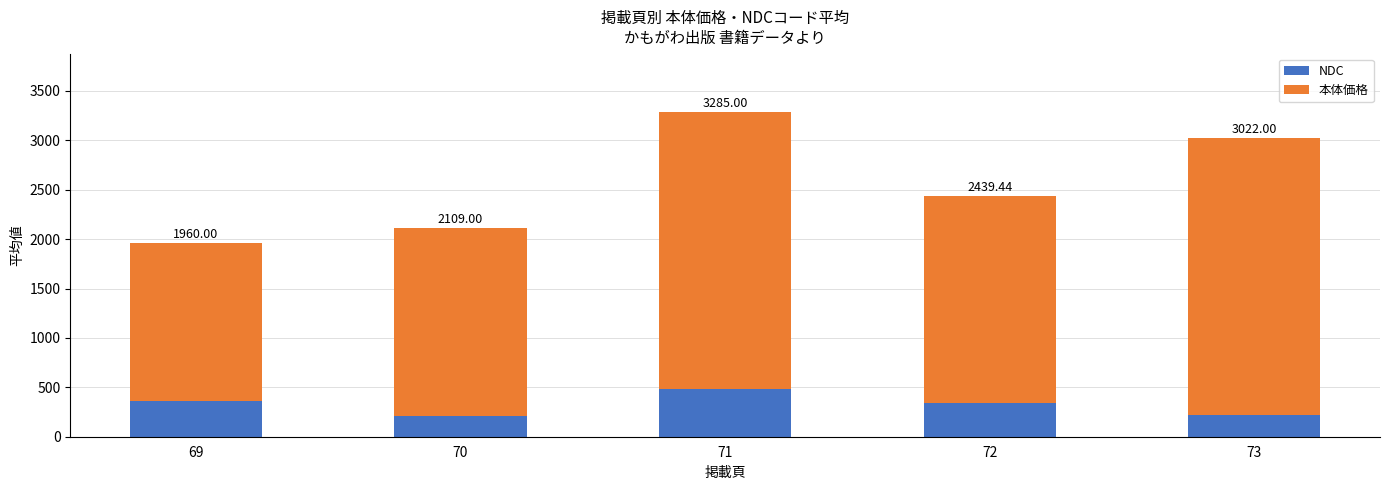

How many bars are there in total?

5